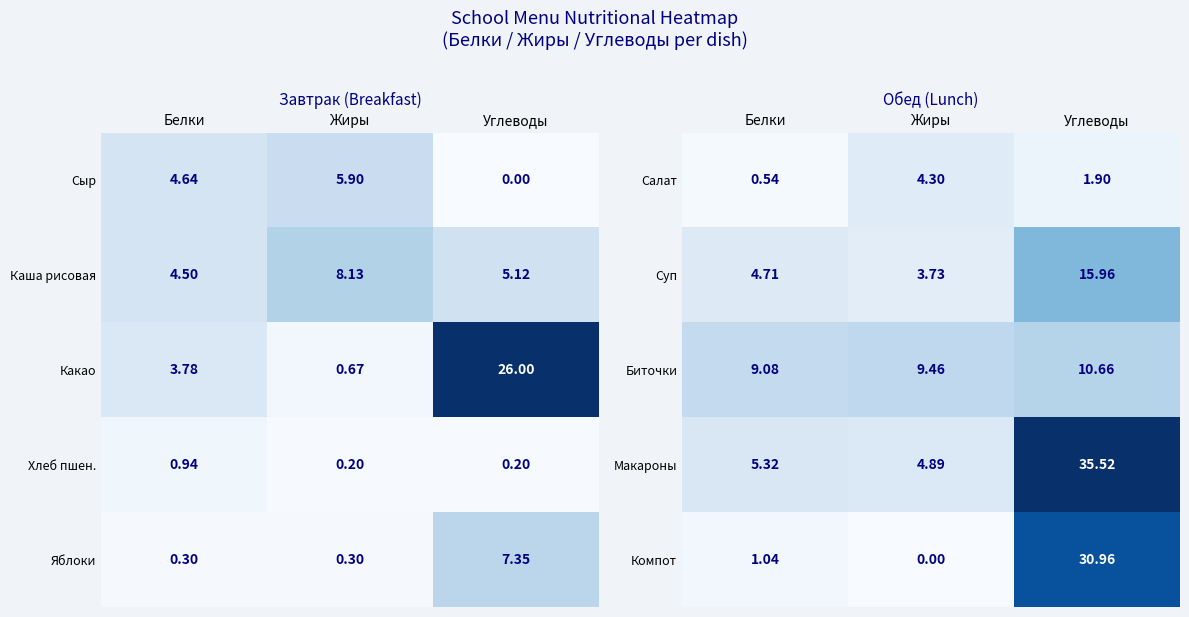

True or false: Макароны has a value of 35.5 at Углеводы.

True